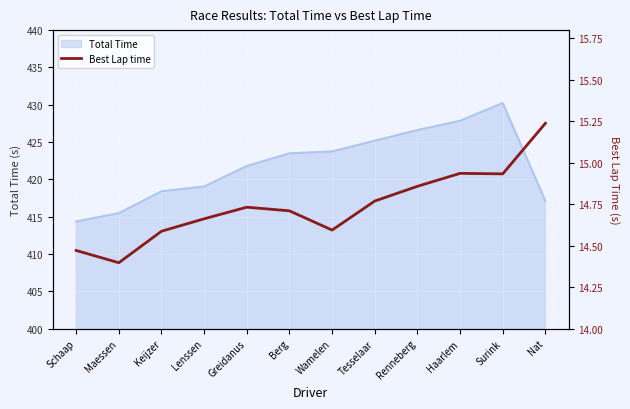

Which category has the lowest value across all series?

Maessen